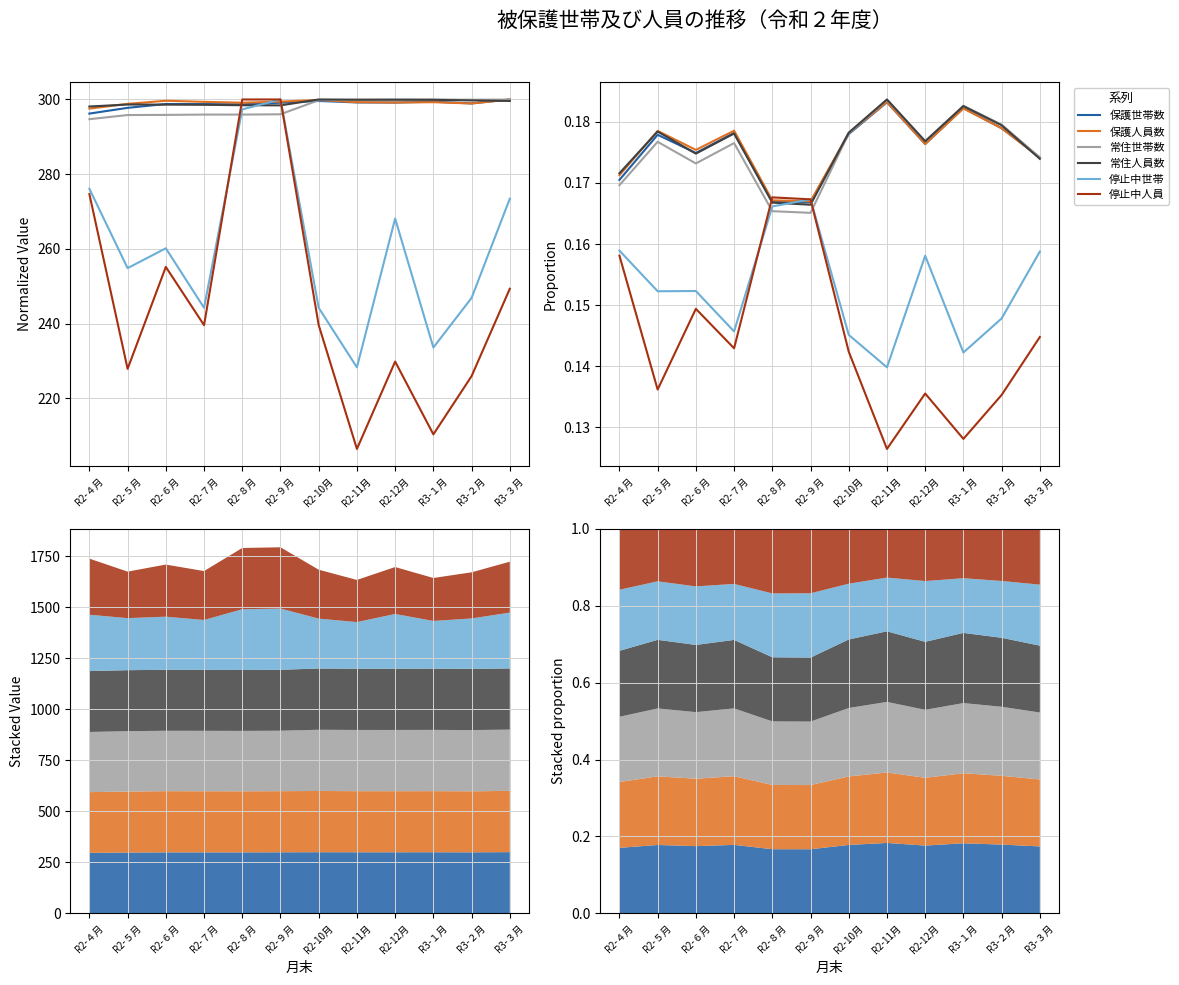

What is the value of the 停止中人員 point at the 9th from the left?

0.1